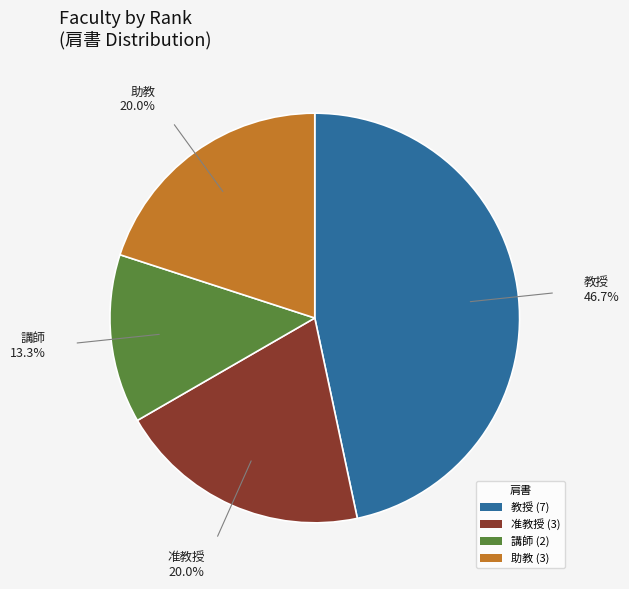

Count the number of slices in the pie.

4